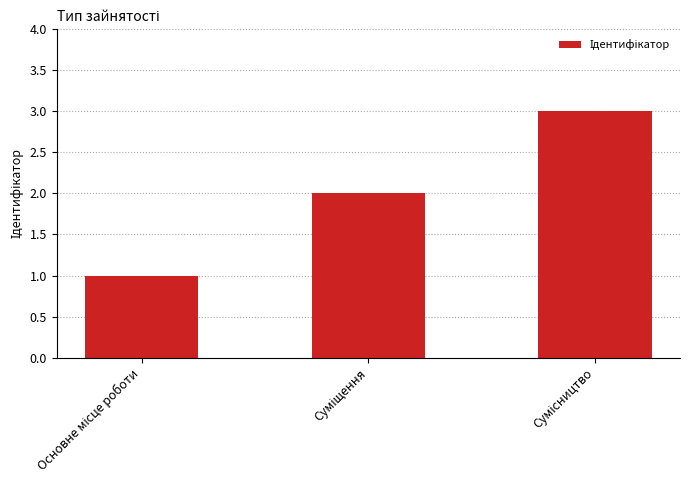

What is the maximum value shown in the chart?

3